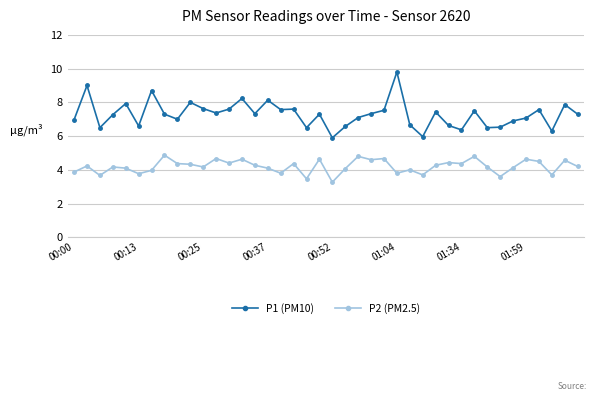

What is the minimum value for P1 (PM10)?

5.9